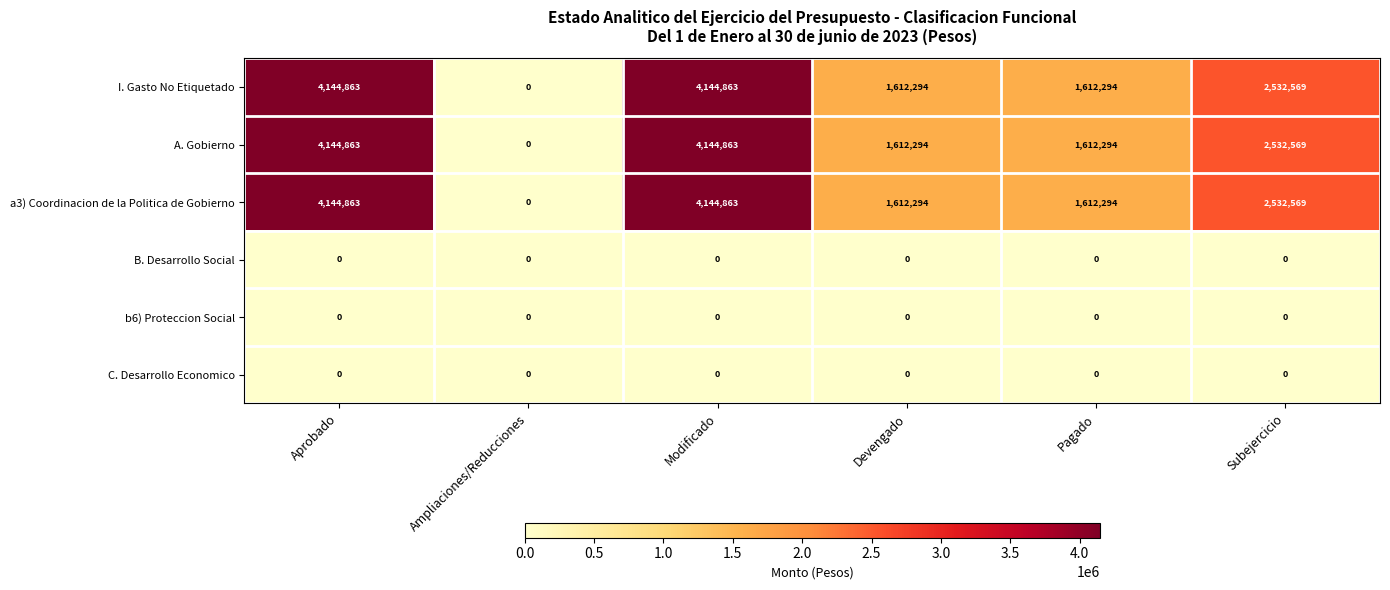

What is the total value across all series at Devengado?

4836882